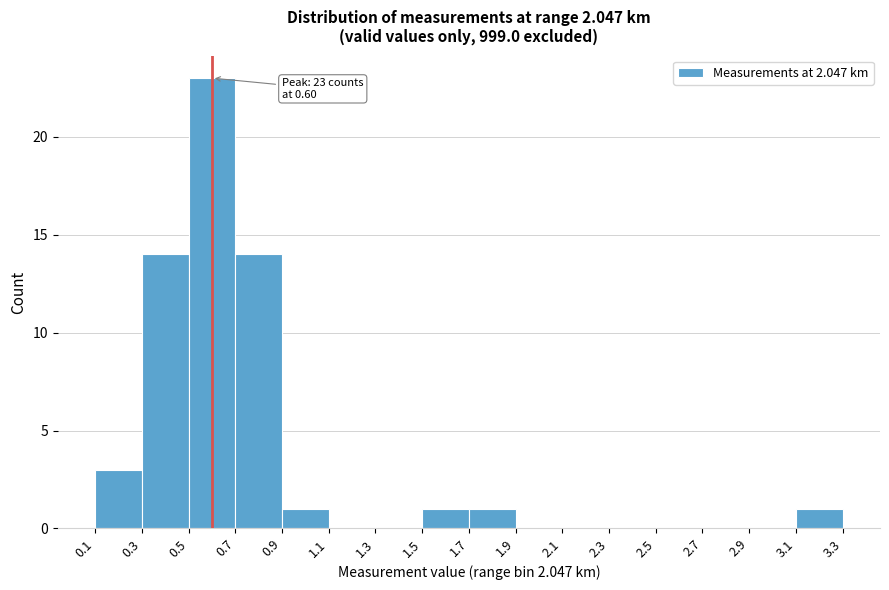

Over which range of the x-axis is the bar tallest?

0.5 to 0.7